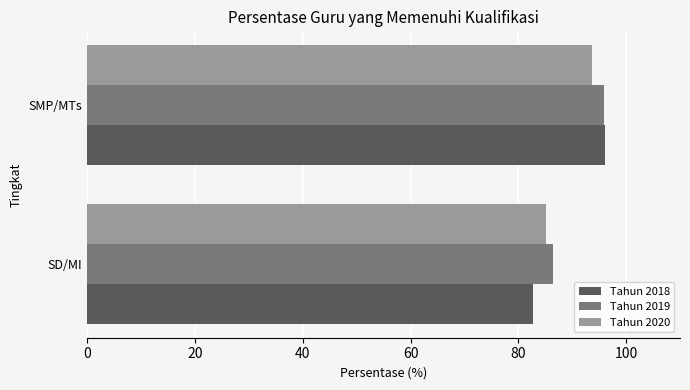

True or false: Tahun 2020 has a value of 136.1 at SMP/MTs.

False